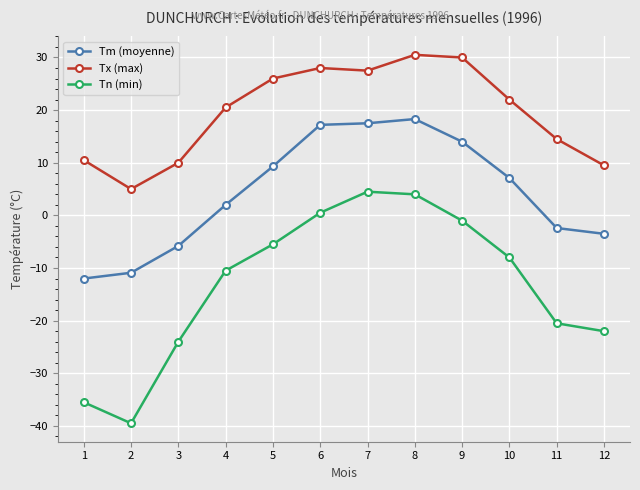

What is the smallest value displayed?

-39.5